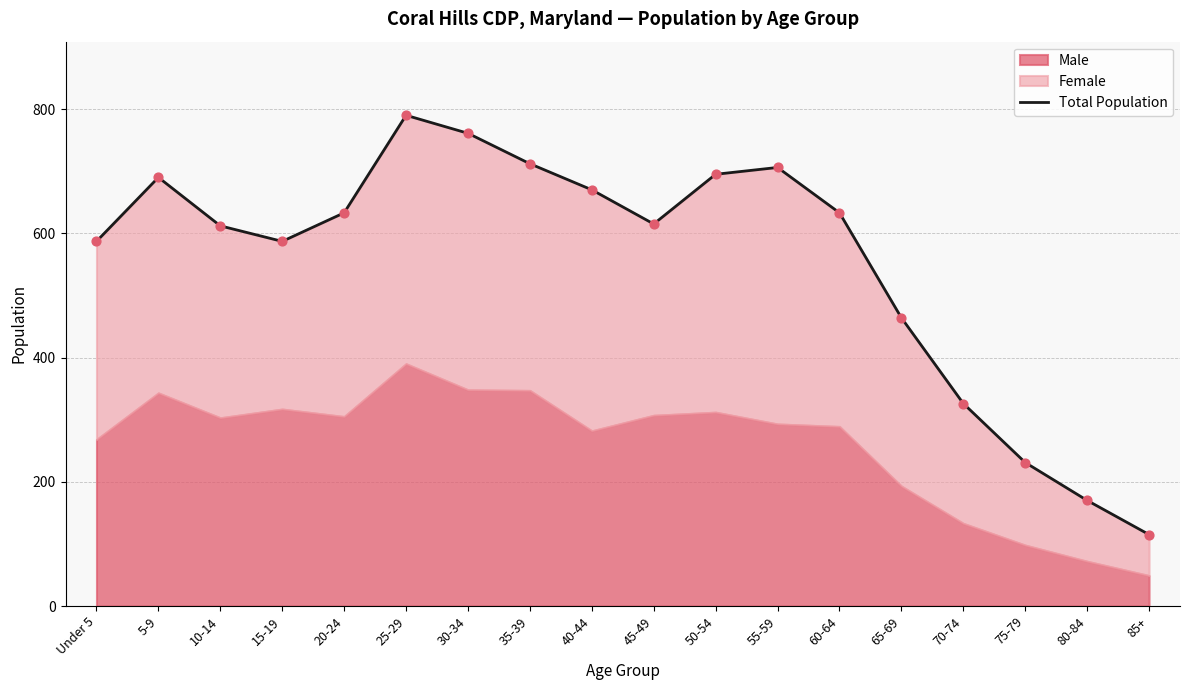

Approximately how many times larger is the value at 35-39 compared to 65-69?

1.5